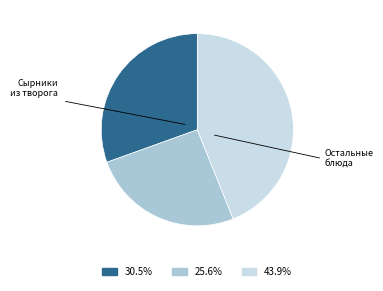

Is there any slice that represents more than half of the pie?

No